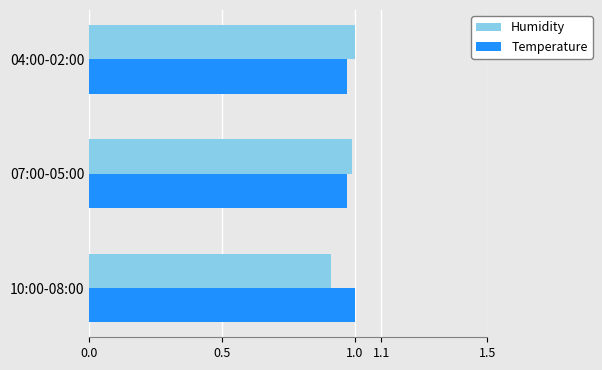

At 10:00-08:00, list the series in order from smallest to largest.

Humidity, Temperature